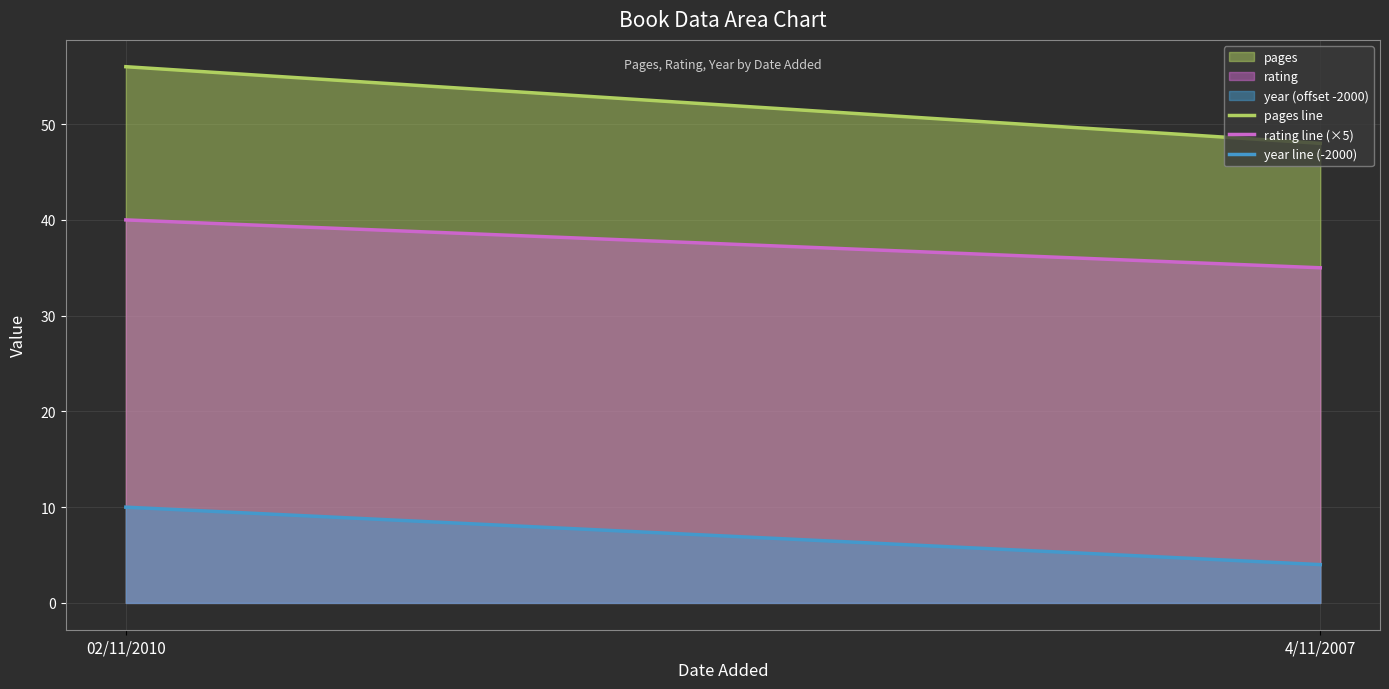

What is the value of the pages line point at the 1st from the left?

56